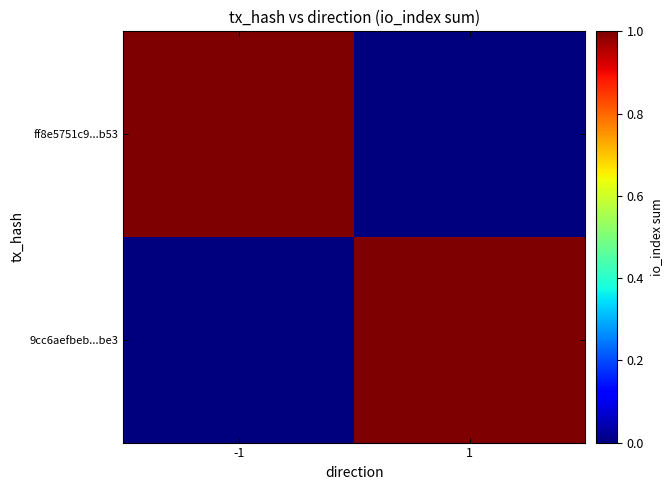

Which has a higher value, -1 or 1?

1